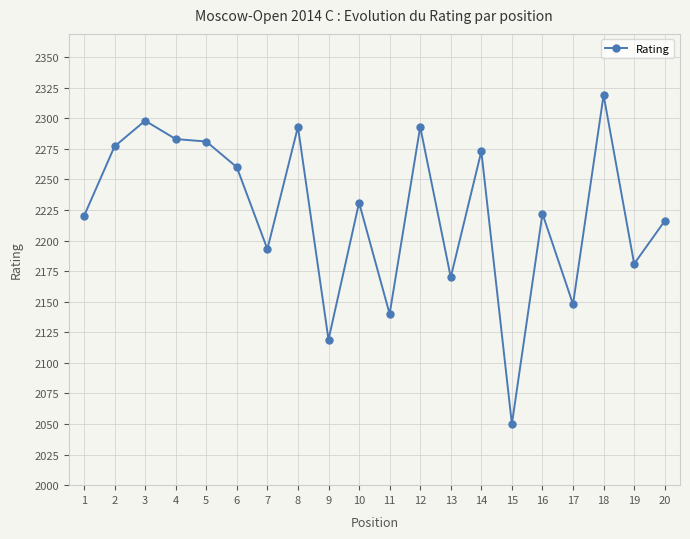

Between 15 and 3, which is larger?

3